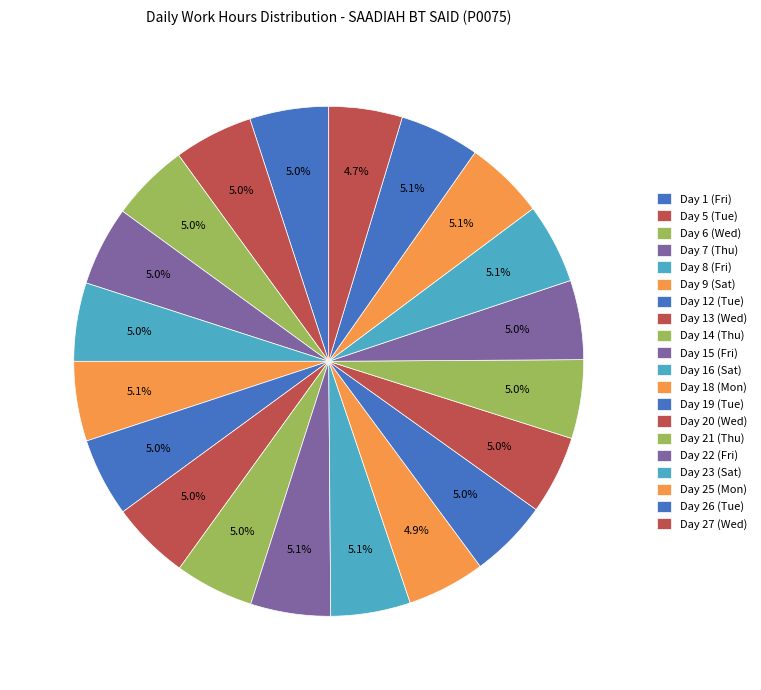

Does Day 23 (Sat) account for over 50% of the chart?

No